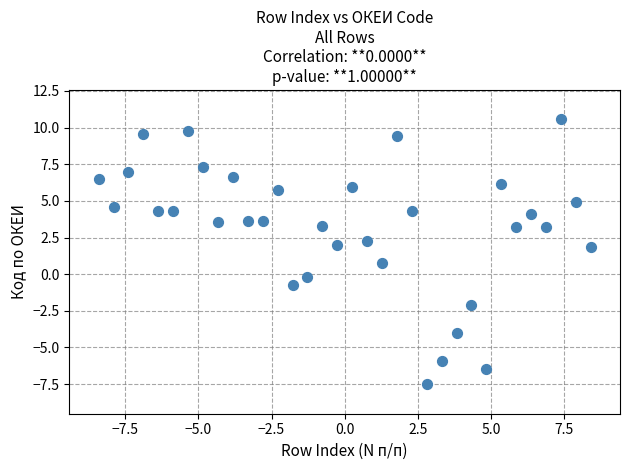

What Y value in the scatter plot is closest to 1?

0.8